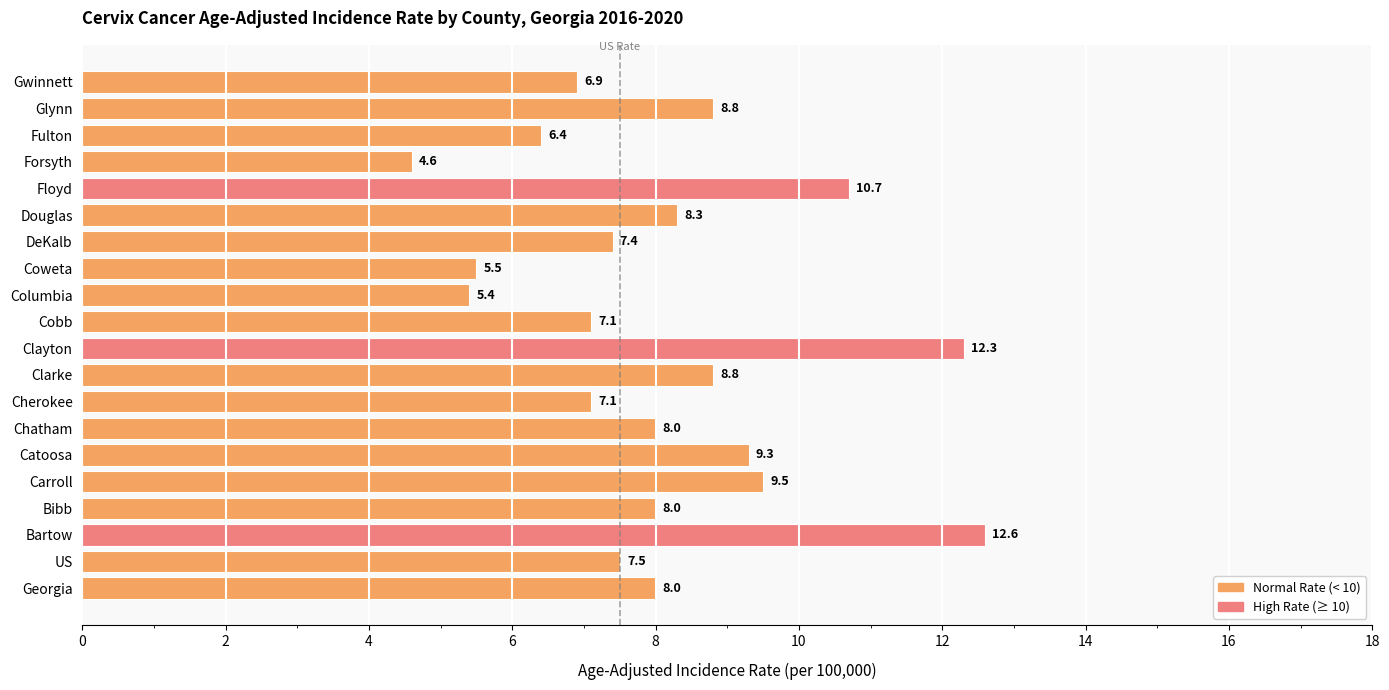

Is it true that the value at Forsyth is 4.6?

True